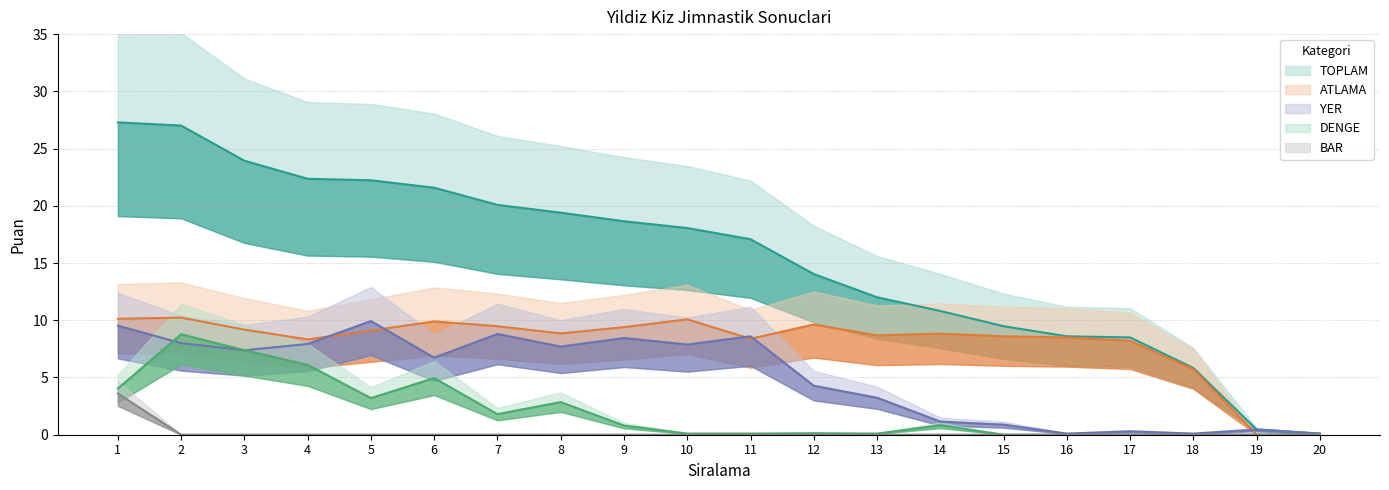

Reading left to right, list all the values displayed in this chart.

TOPLAM: 1=27.3	2=27.0	3=23.9	4=22.4	5=22.2	6=21.6	7=20.1	8=19.4	9=18.6	10=18.1	11=17.1	12=14.0	13=12.0	14=10.8	15=9.5	16=8.6	17=8.5	18=5.8	19=0.5	20=0.1
ATLAMA: 1=10.1	2=10.2	3=9.2	4=8.3	5=9.1	6=9.9	7=9.5	8=8.8	9=9.4	10=10.1	11=8.4	12=9.6	13=8.7	14=8.8	15=8.6	16=8.5	17=8.2	18=5.7	19=0.0	20=0.0
YER: 1=9.5	2=8.0	3=7.4	4=7.9	5=9.9	6=6.7	7=8.8	8=7.7	9=8.4	10=7.9	11=8.6	12=4.3	13=3.2	14=1.1	15=0.9	16=0.1	17=0.3	18=0.1	19=0.5	20=0.1
DENGE: 1=4.0	2=8.8	3=7.4	4=6.1	5=3.2	6=5.0	7=1.8	8=2.9	9=0.8	10=0.1	11=0.1	12=0.1	13=0.1	14=0.8	15=0.0	16=0.0	17=0.0	18=0.0	19=0.0	20=0.0
BAR: 1=3.6	2=0.0	3=0.0	4=0.0	5=0.0	6=0.0	7=0.0	8=0.0	9=0.0	10=0.0	11=0.0	12=0.0	13=0.0	14=0.0	15=0.0	16=0.0	17=0.0	18=0.0	19=0.0	20=0.0